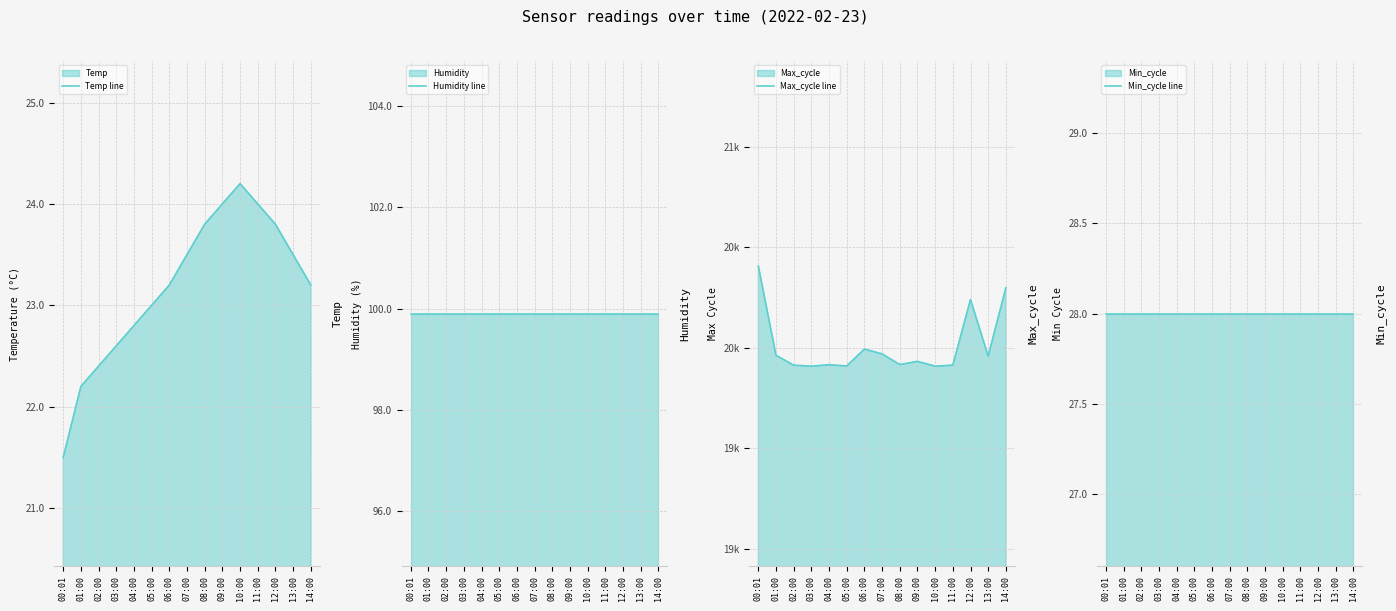

How many lines are shown in the chart?

4